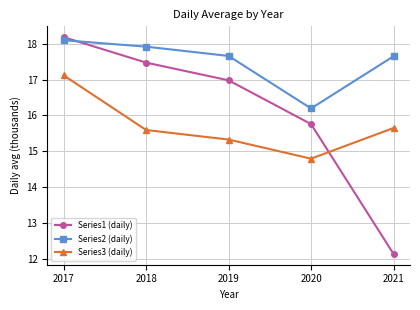

What is the greatest value displayed?

18.2